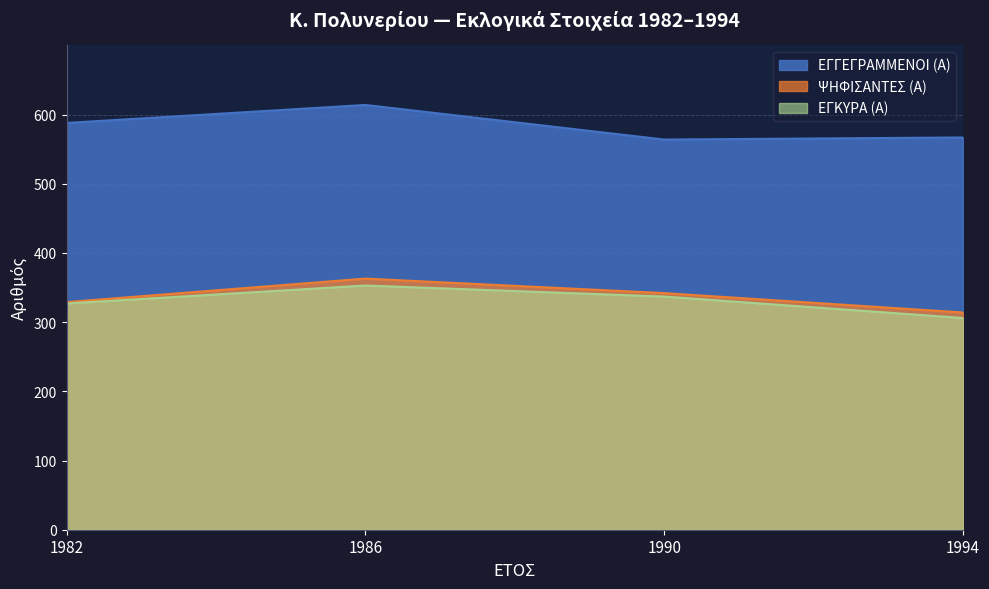

In ΕΓΓΕΓΡΑΜΜΕΝΟΙ (Α), how many points are higher than both neighbors (excluding endpoints)?

1